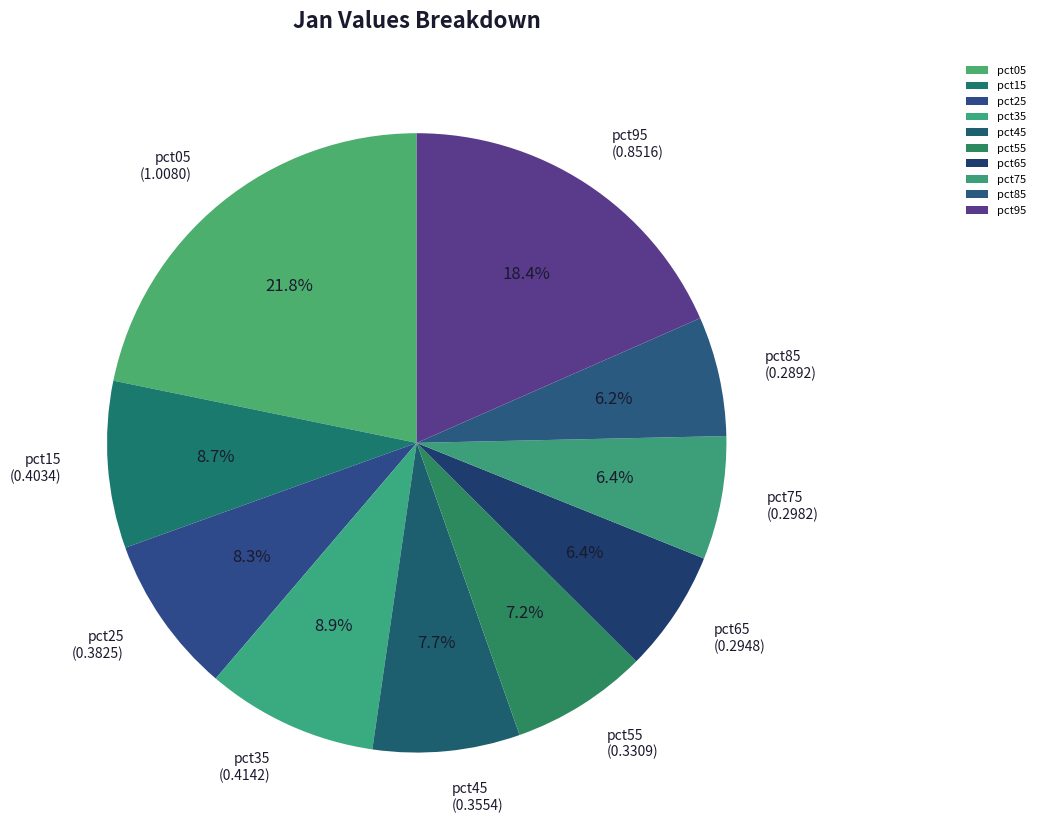

Does pct95 represent more than half of the total?

No